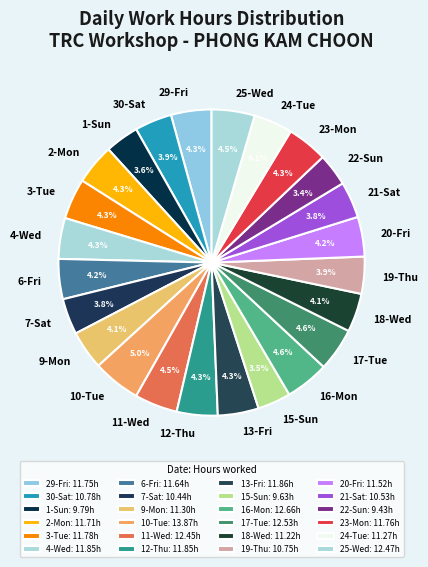

How many slices are in this pie chart?

24